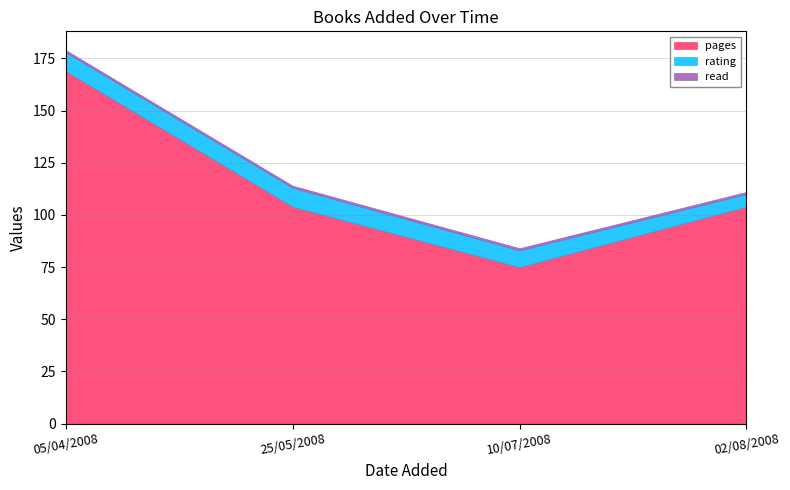

What are all the series names shown in the legend?

pages, rating, read